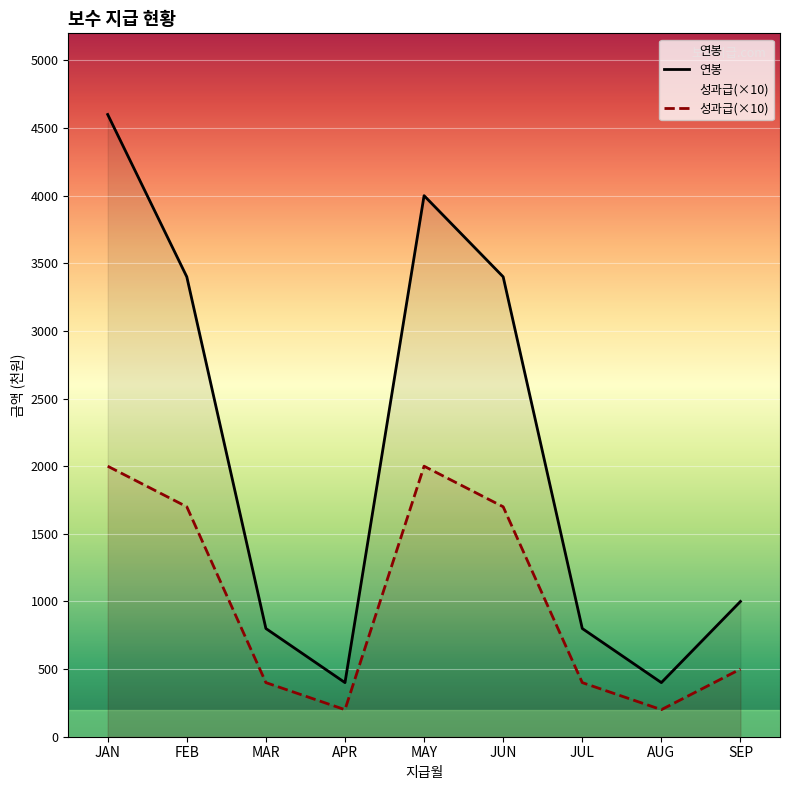

What are all the series names shown in the legend?

연봉, 성과급